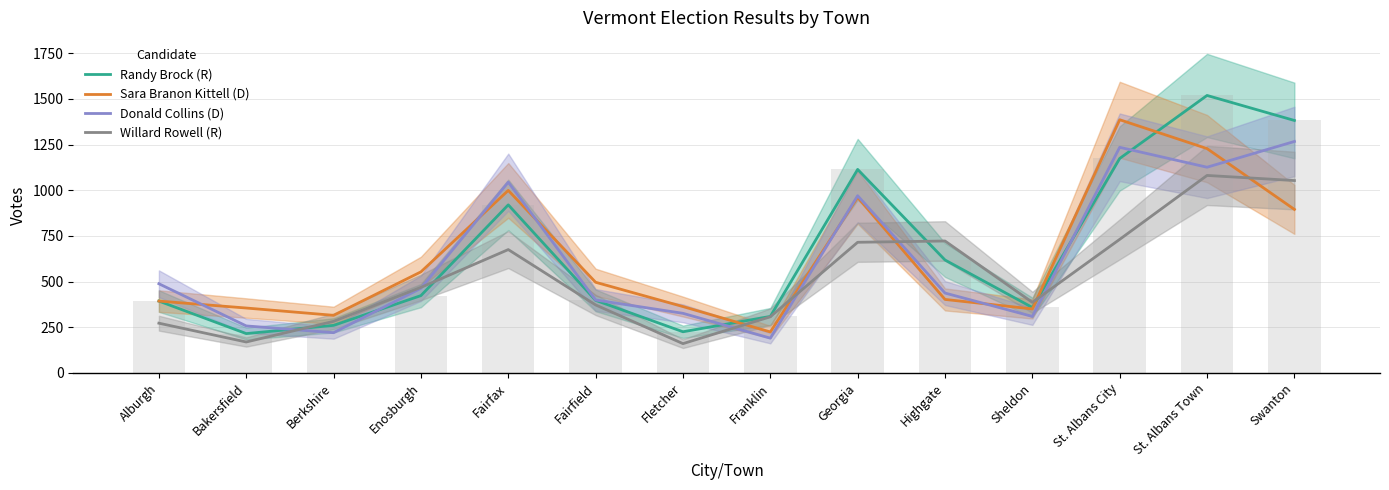

What is the average value of the Donald Collins (D) series?

624